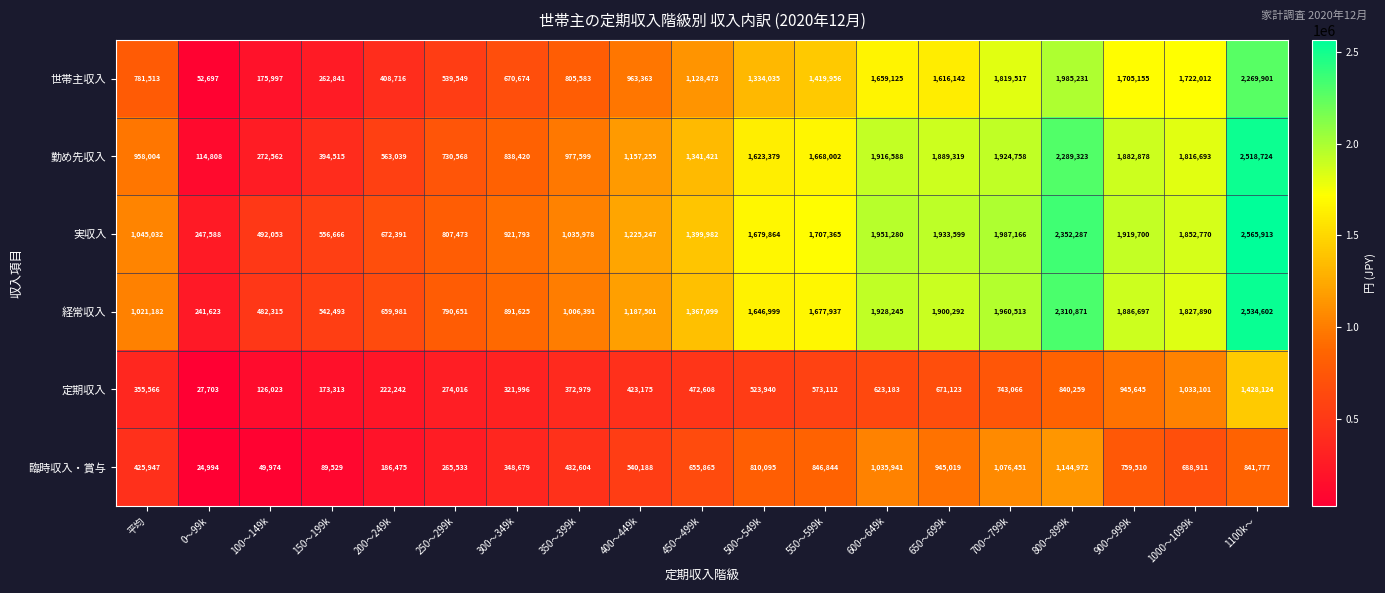

At which category does the chart reach its minimum across all series?

0〜99k